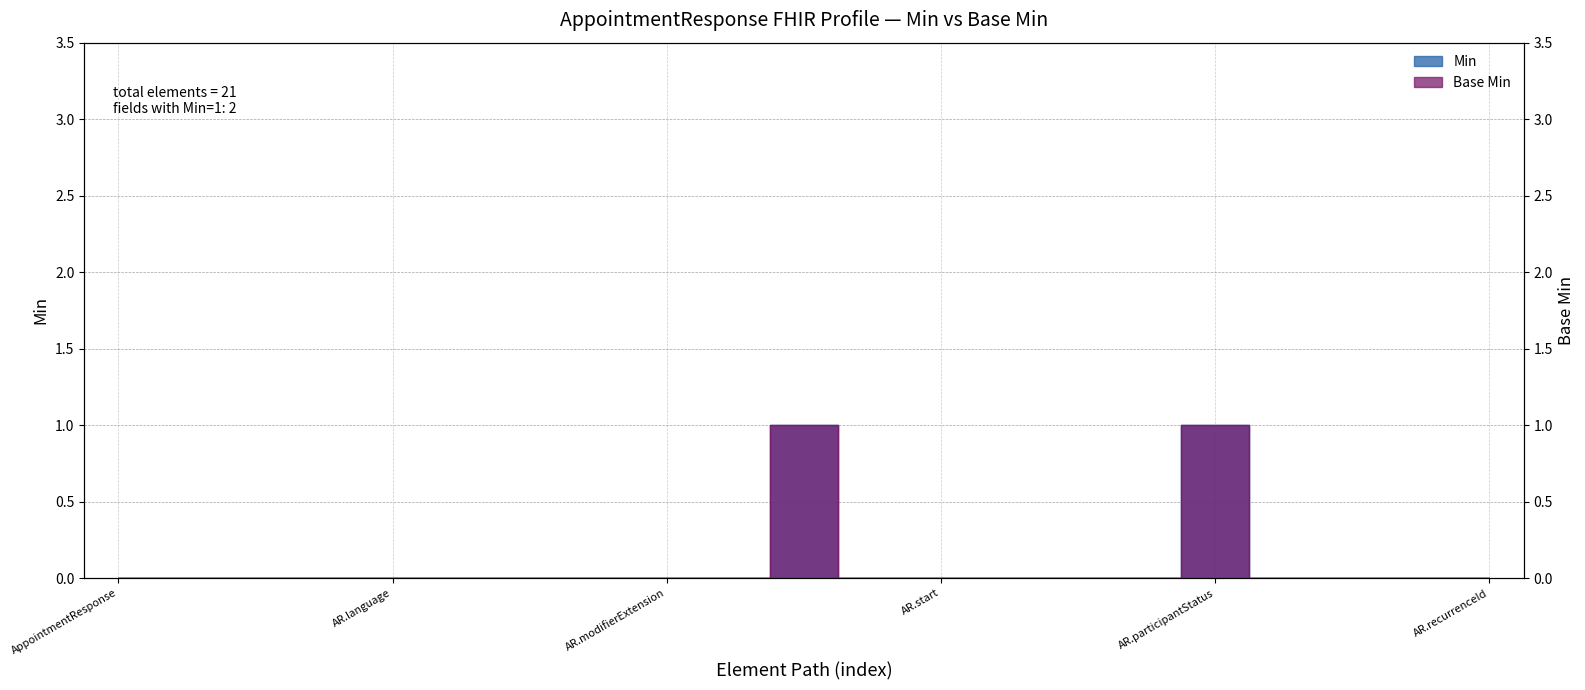

The Base Min series shows 0 at AppointmentResponse.meta. True or false?

False